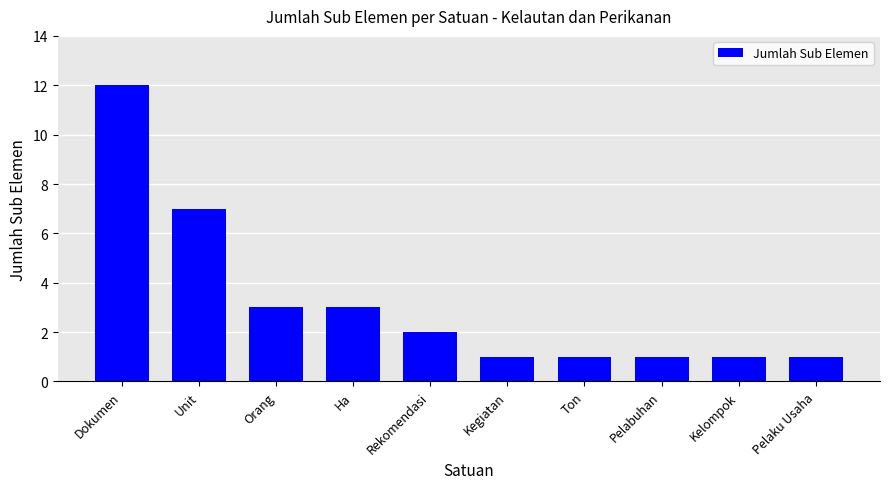

What is the label of the 3rd bar from the right?

Pelabuhan